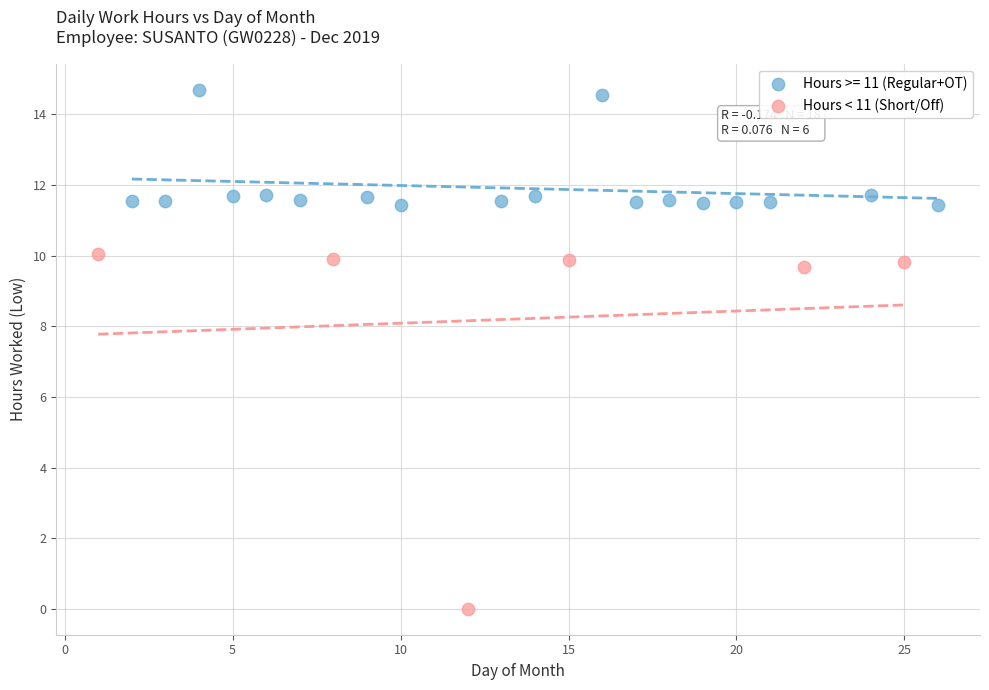

Which series reaches the minimum Y coordinate?

Hours < 11 (Short/Off)